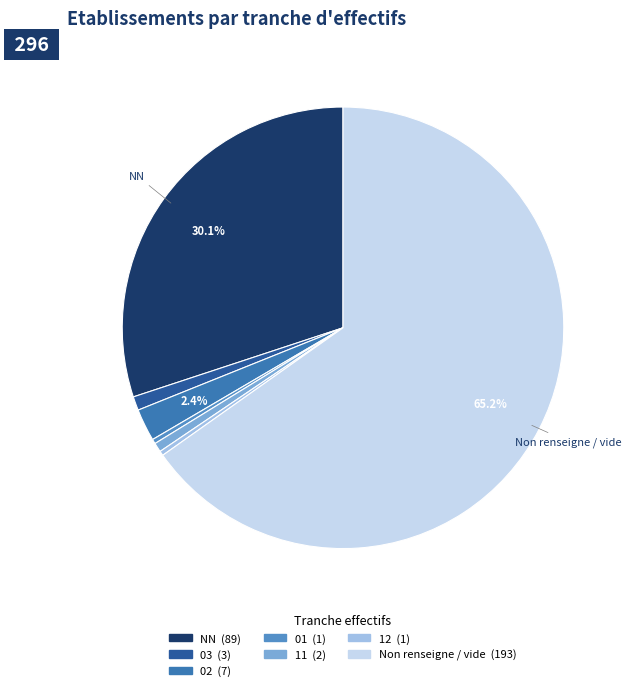

Does any single category account for the majority?

Yes